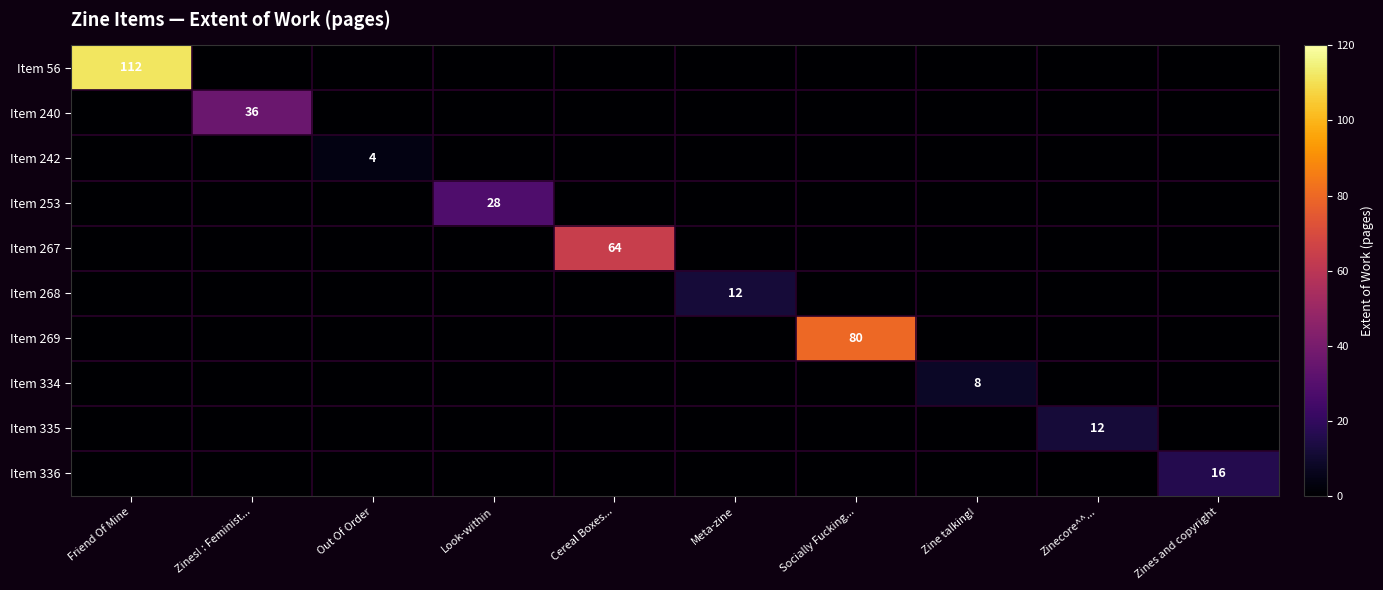

Which series has the largest range (max minus min)?

Item 56